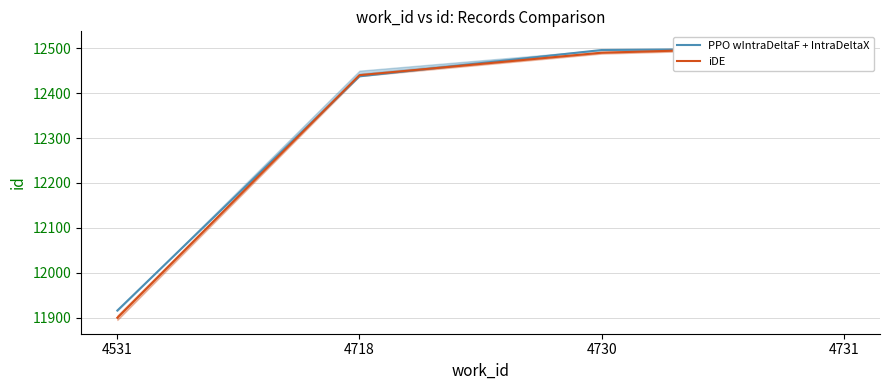

True or false: PPO wIntraDeltaF + IntraDeltaX has more than 2 interior local peaks.

False